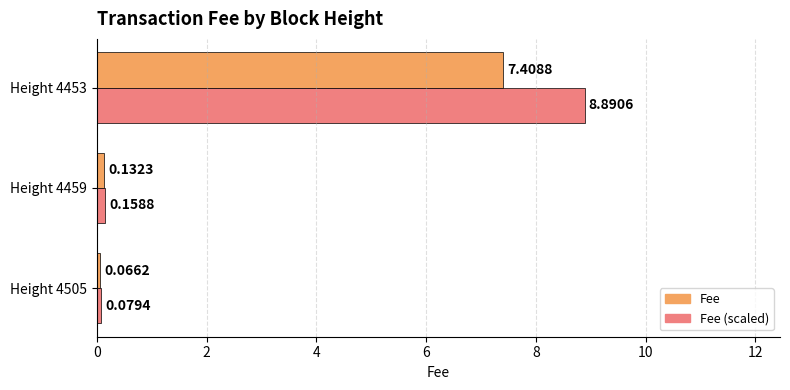

What is the sum of all Fee (scaled) values?

9.1